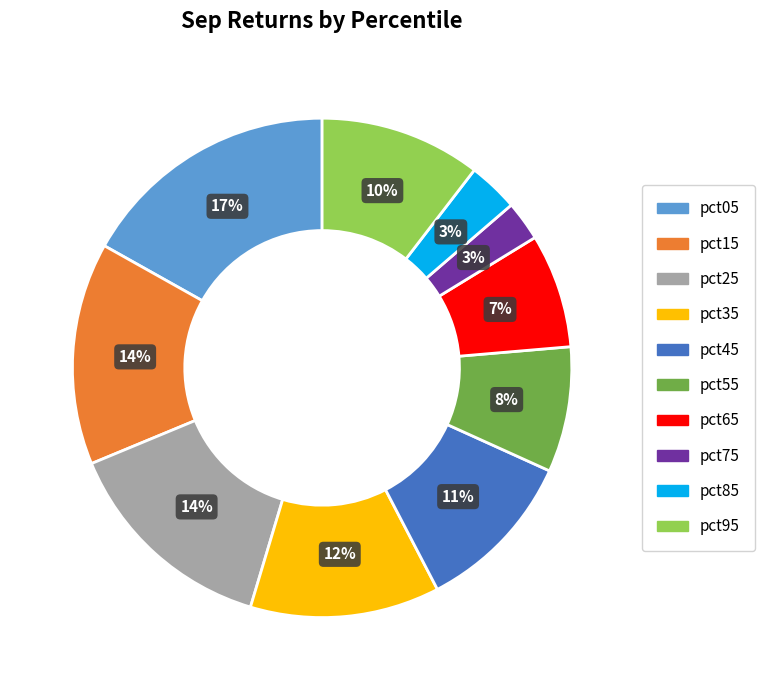

To the nearest percent, what is the combined percentage of pct05 and pct25?

31%